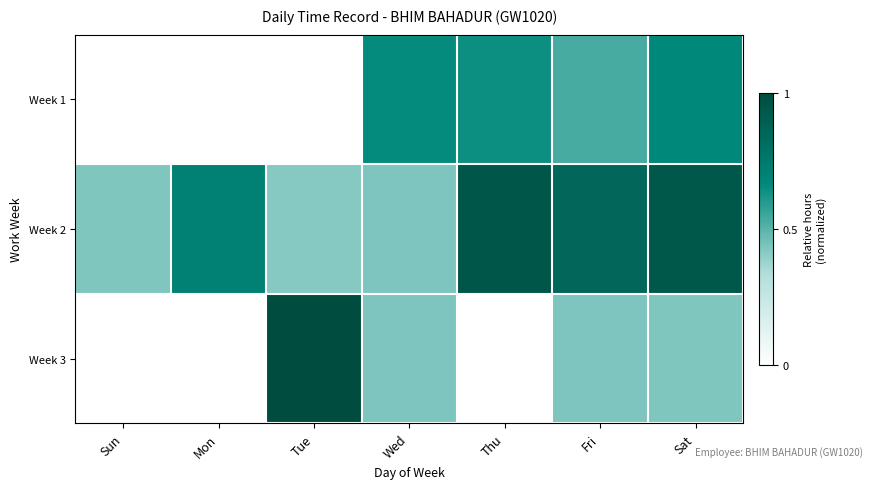

At how many categories does at least one series exceed 0?

7